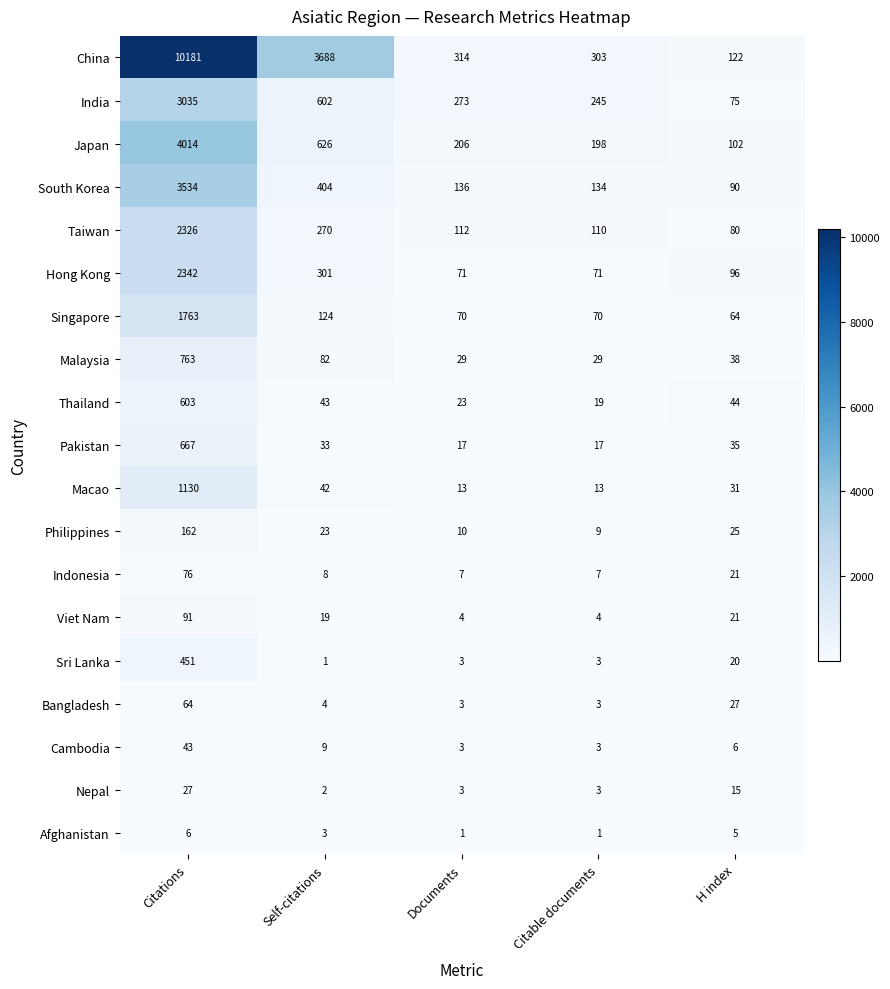

What is the approximate value of South Korea at Documents, to the nearest 100?

100